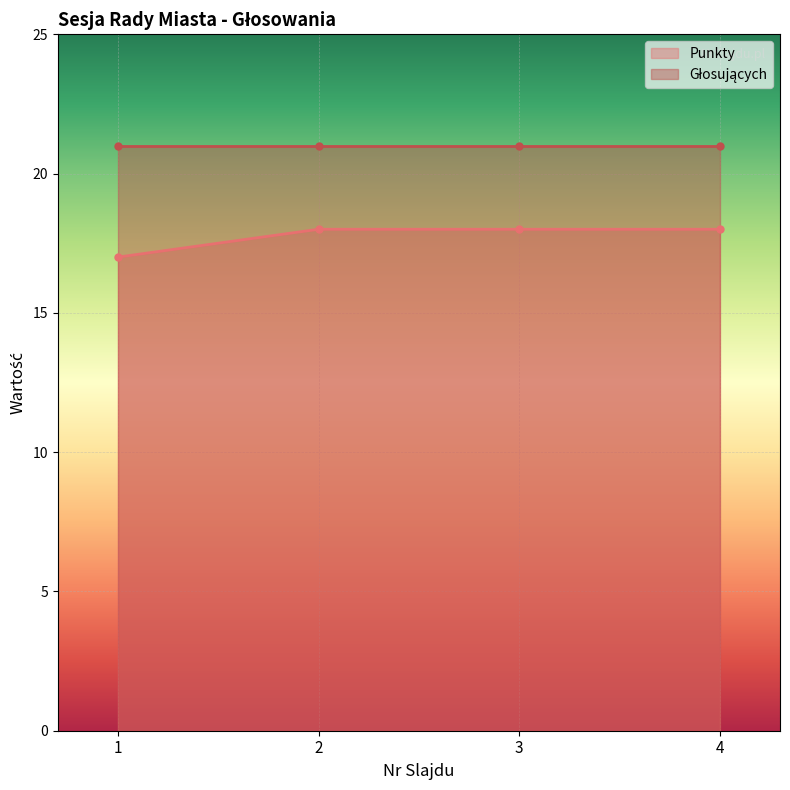

Reading right to left, extract all data points from this chart.

4=18	3=18	2=18	1=17